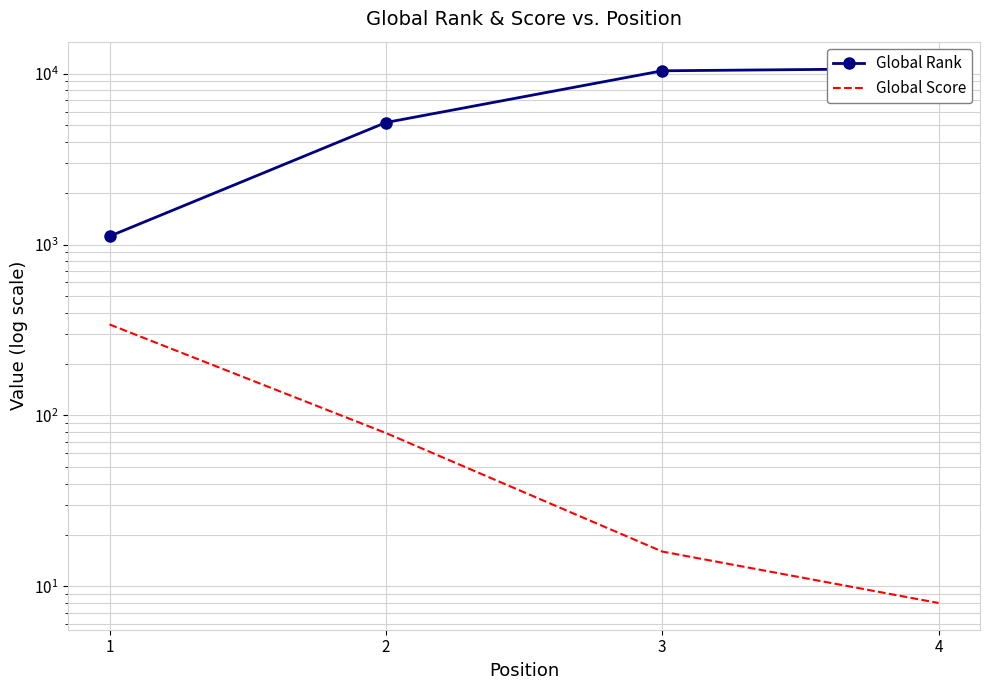

Reading left to right, what are all the values shown in this chart?

Global Rank: 1=1118	2=5175	3=10389	4=10730
Global Score: 1=341	2=79	3=16	4=8